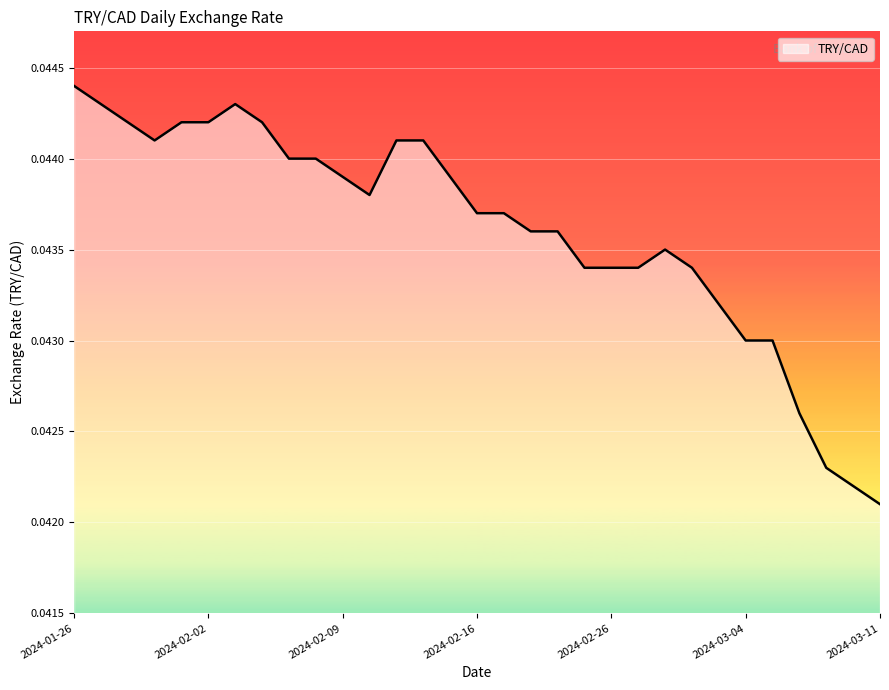

How many points are higher than both their immediate neighbors (excluding endpoints)?

2